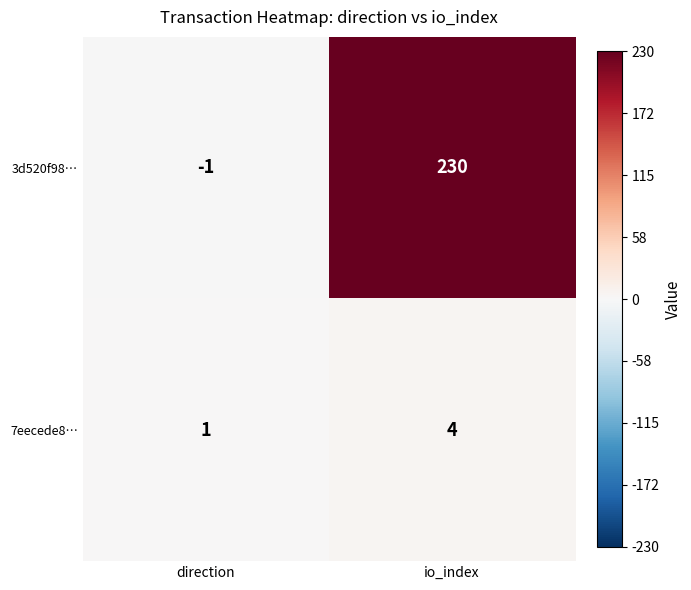

Reading left to right, what are all the values shown in this chart?

3d520f98…: -1	230
7eecede8…: 1	4